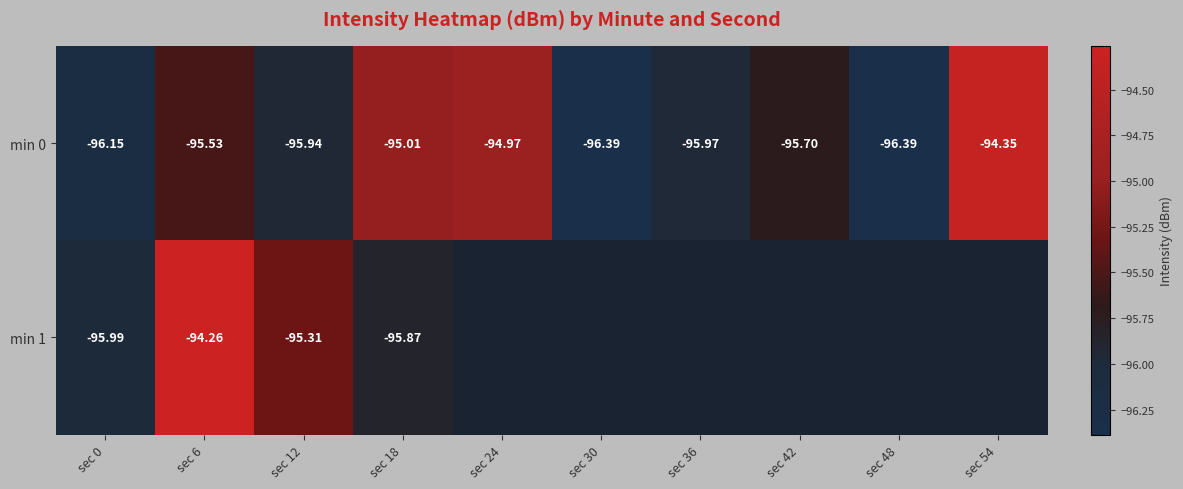

Which label corresponds to the smallest value in the chart?

sec 48